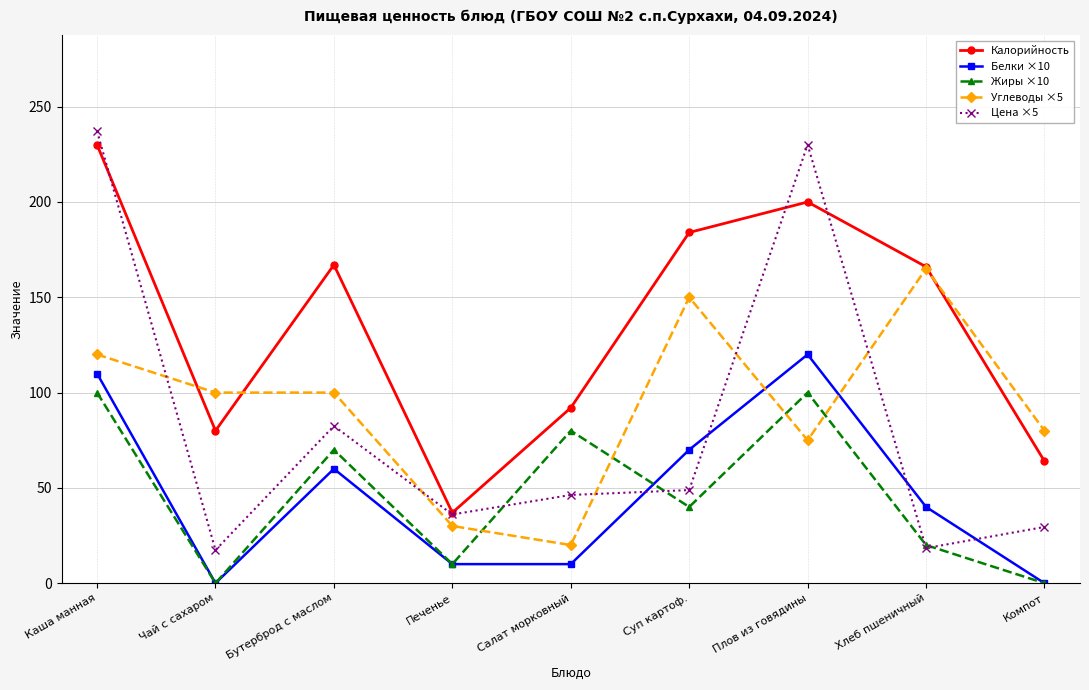

At which label does Калорийность reach its peak?

Каша манная